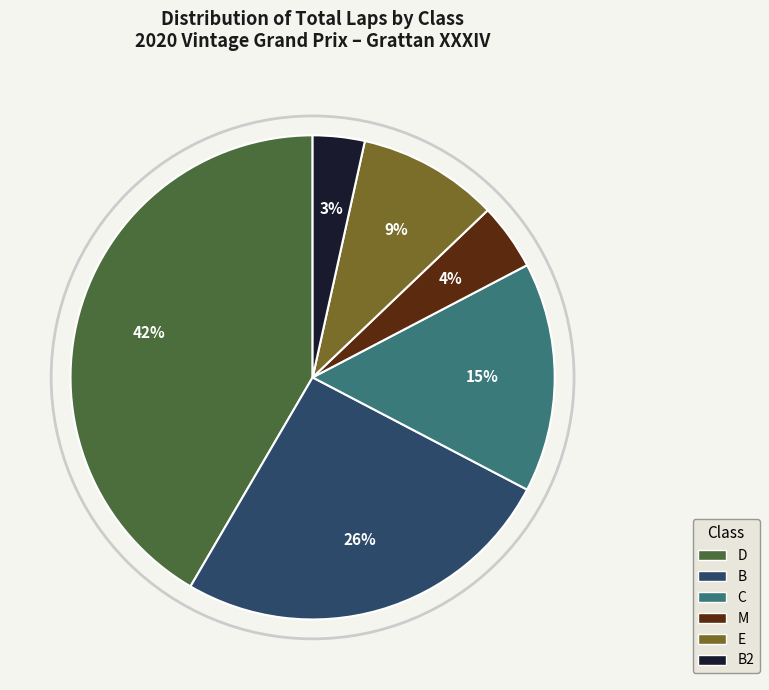

Is there a majority slice in this chart?

No